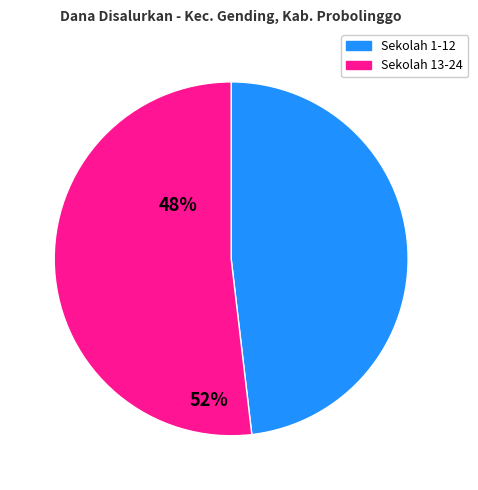

Is there a majority slice in this chart?

Yes